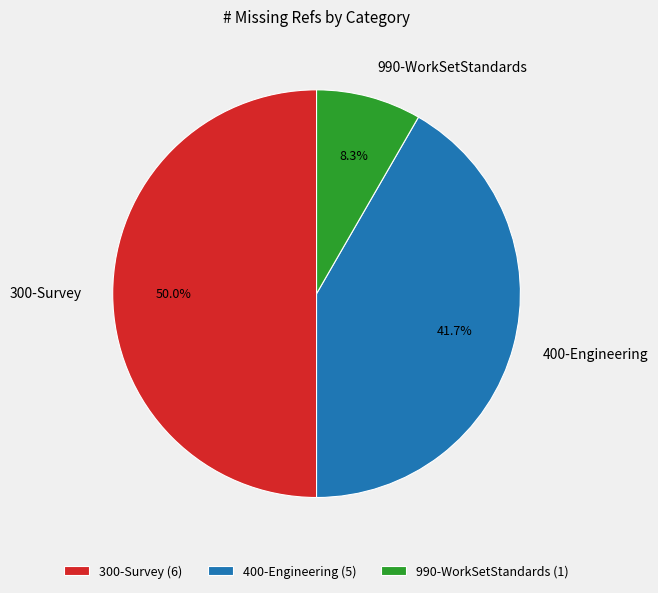

Which slice is the smallest?

990-WorkSetStandards